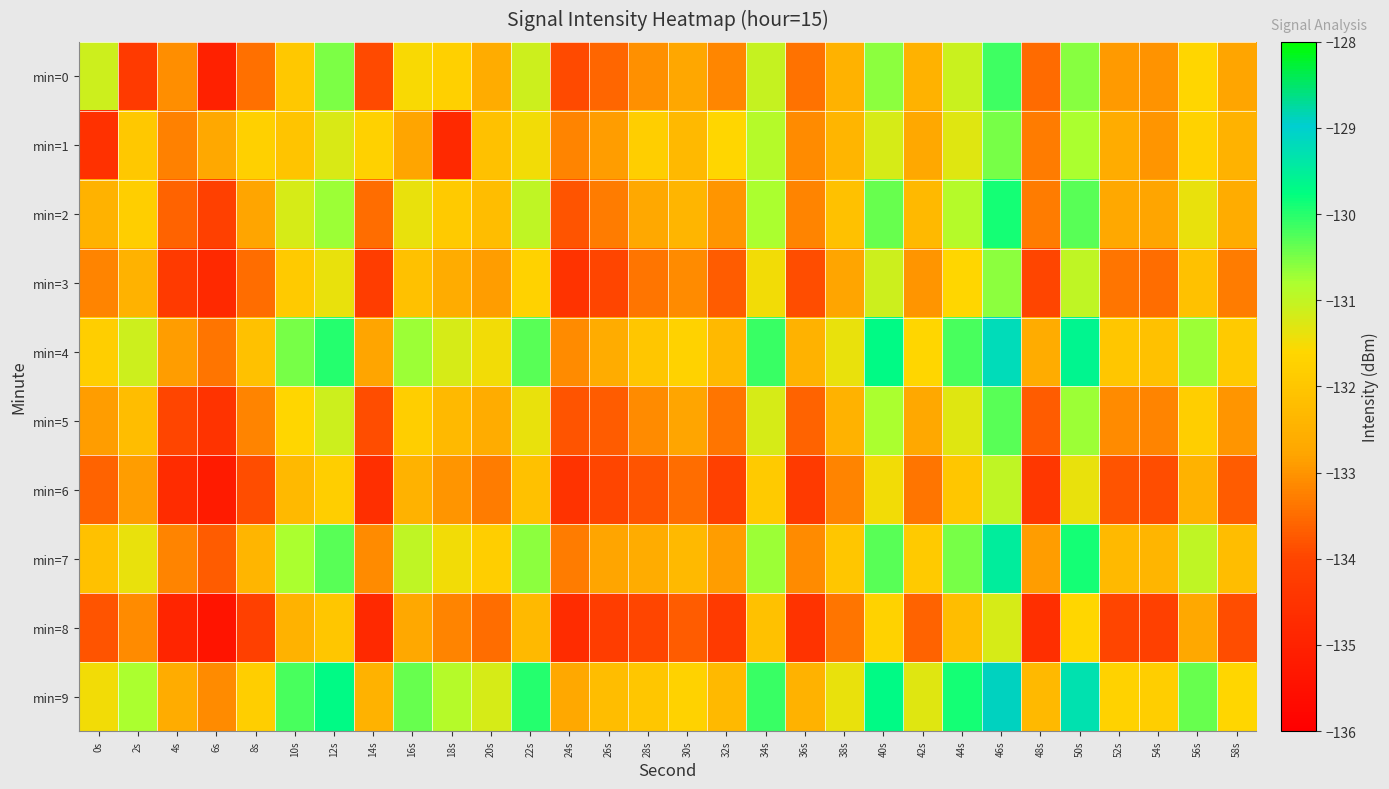

Reading left to right, list all the values displayed in this chart.

min=0: 0s=-131.1	2s=-134.3	4s=-133.1	6s=-135.0	8s=-133.4	10s=-132.0	12s=-130.5	14s=-133.9	16s=-131.6	18s=-131.8	20s=-132.6	22s=-131.1	24s=-133.9	26s=-133.6	28s=-133.0	30s=-132.7	32s=-133.2	34s=-131.0	36s=-133.4	38s=-132.5	40s=-130.6	42s=-132.5	44s=-131.1	46s=-130.1	48s=-133.5	50s=-130.6	52s=-132.9	54s=-133.0	56s=-131.6	58s=-132.8
min=1: 0s=-134.6	2s=-132.0	4s=-133.2	6s=-132.7	8s=-131.8	10s=-132.0	12s=-131.2	14s=-131.7	16s=-132.8	18s=-134.8	20s=-132.1	22s=-131.5	24s=-133.2	26s=-132.9	28s=-131.8	30s=-132.3	32s=-131.6	34s=-130.9	36s=-133.1	38s=-132.4	40s=-131.2	42s=-132.7	44s=-131.3	46s=-130.5	48s=-133.3	50s=-130.8	52s=-132.6	54s=-133.0	56s=-131.7	58s=-132.5
min=2: 0s=-132.5	2s=-131.8	4s=-133.6	6s=-134.1	8s=-132.8	10s=-131.2	12s=-130.7	14s=-133.5	16s=-131.4	18s=-131.9	20s=-132.2	22s=-131.0	24s=-133.8	26s=-133.3	28s=-132.7	30s=-132.4	32s=-133.0	34s=-130.8	36s=-133.2	38s=-132.1	40s=-130.4	42s=-132.3	44s=-130.9	46s=-129.9	48s=-133.3	50s=-130.3	52s=-132.7	54s=-132.8	56s=-131.4	58s=-132.6
min=3: 0s=-133.2	2s=-132.5	4s=-134.3	6s=-134.8	8s=-133.5	10s=-131.9	12s=-131.4	14s=-134.2	16s=-132.1	18s=-132.6	20s=-132.9	22s=-131.7	24s=-134.5	26s=-134.0	28s=-133.4	30s=-133.1	32s=-133.7	34s=-131.5	36s=-133.9	38s=-132.8	40s=-131.1	42s=-133.0	44s=-131.6	46s=-130.6	48s=-134.0	50s=-131.0	52s=-133.4	54s=-133.5	56s=-132.1	58s=-133.3
min=4: 0s=-131.8	2s=-131.1	4s=-132.9	6s=-133.4	8s=-132.1	10s=-130.5	12s=-130.0	14s=-132.8	16s=-130.7	18s=-131.2	20s=-131.5	22s=-130.3	24s=-133.1	26s=-132.6	28s=-132.0	30s=-131.7	32s=-132.3	34s=-130.1	36s=-132.5	38s=-131.4	40s=-129.7	42s=-131.6	44s=-130.2	46s=-129.2	48s=-132.6	50s=-129.6	52s=-132.0	54s=-132.1	56s=-130.7	58s=-131.9
min=5: 0s=-132.9	2s=-132.2	4s=-134.0	6s=-134.5	8s=-133.2	10s=-131.6	12s=-131.1	14s=-133.9	16s=-131.8	18s=-132.3	20s=-132.6	22s=-131.4	24s=-133.8	26s=-133.7	28s=-133.1	30s=-132.8	32s=-133.4	34s=-131.2	36s=-133.6	38s=-132.5	40s=-130.8	42s=-132.7	44s=-131.3	46s=-130.3	48s=-133.7	50s=-130.7	52s=-133.1	54s=-133.2	56s=-131.8	58s=-133.0
min=6: 0s=-133.6	2s=-132.9	4s=-134.7	6s=-135.2	8s=-133.9	10s=-132.3	12s=-131.8	14s=-134.6	16s=-132.5	18s=-133.0	20s=-133.3	22s=-132.1	24s=-134.5	26s=-134.0	28s=-133.8	30s=-133.5	32s=-134.1	34s=-131.9	36s=-134.3	38s=-133.2	40s=-131.5	42s=-133.4	44s=-132.0	46s=-131.0	48s=-134.4	50s=-131.4	52s=-133.8	54s=-133.9	56s=-132.5	58s=-133.7
min=7: 0s=-132.1	2s=-131.4	4s=-133.2	6s=-133.7	8s=-132.4	10s=-130.8	12s=-130.3	14s=-133.1	16s=-131.0	18s=-131.5	20s=-131.8	22s=-130.6	24s=-133.3	26s=-132.8	28s=-132.6	30s=-132.3	32s=-132.9	34s=-130.7	36s=-133.1	38s=-132.0	40s=-130.3	42s=-131.9	44s=-130.5	46s=-129.5	48s=-132.9	50s=-129.9	52s=-132.3	54s=-132.4	56s=-131.0	58s=-132.2
min=8: 0s=-133.8	2s=-133.1	4s=-134.9	6s=-135.4	8s=-134.1	10s=-132.5	12s=-132.0	14s=-134.8	16s=-132.7	18s=-133.2	20s=-133.5	22s=-132.3	24s=-134.7	26s=-134.2	28s=-134.0	30s=-133.7	32s=-134.3	34s=-132.1	36s=-134.5	38s=-133.4	40s=-131.7	42s=-133.6	44s=-132.2	46s=-131.2	48s=-134.6	50s=-131.6	52s=-134.0	54s=-134.1	56s=-132.7	58s=-133.9
min=9: 0s=-131.5	2s=-130.8	4s=-132.6	6s=-133.1	8s=-131.8	10s=-130.2	12s=-129.7	14s=-132.5	16s=-130.4	18s=-130.9	20s=-131.2	22s=-130.0	24s=-132.7	26s=-132.2	28s=-132.0	30s=-131.7	32s=-132.3	34s=-130.1	36s=-132.5	38s=-131.4	40s=-129.7	42s=-131.3	44s=-129.9	46s=-128.9	48s=-132.3	50s=-129.3	52s=-131.7	54s=-131.8	56s=-130.4	58s=-131.6